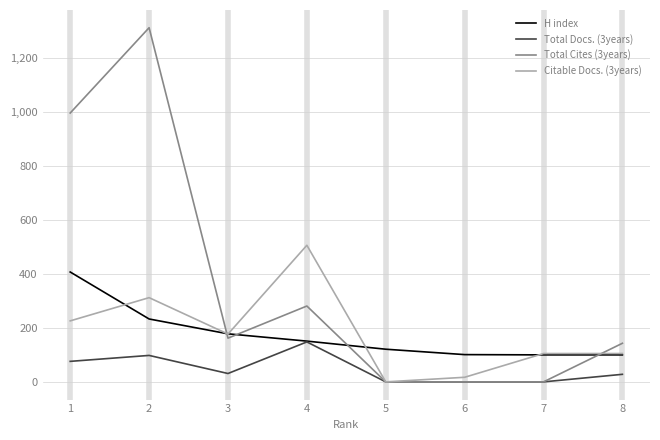

The Citable Docs. (3years) series shows 109 at 1. True or false?

False